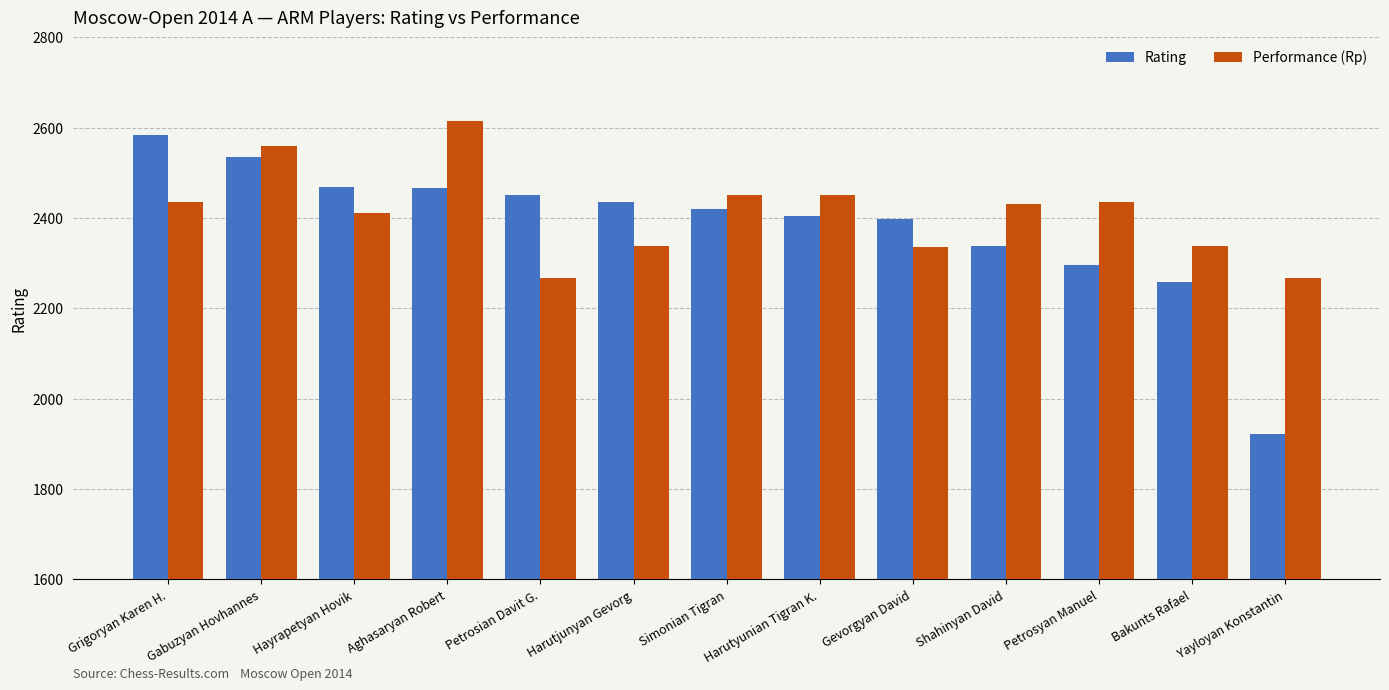

The value of Performance (Rp) at Harutyunian Tigran K. is 2451. True or false?

True